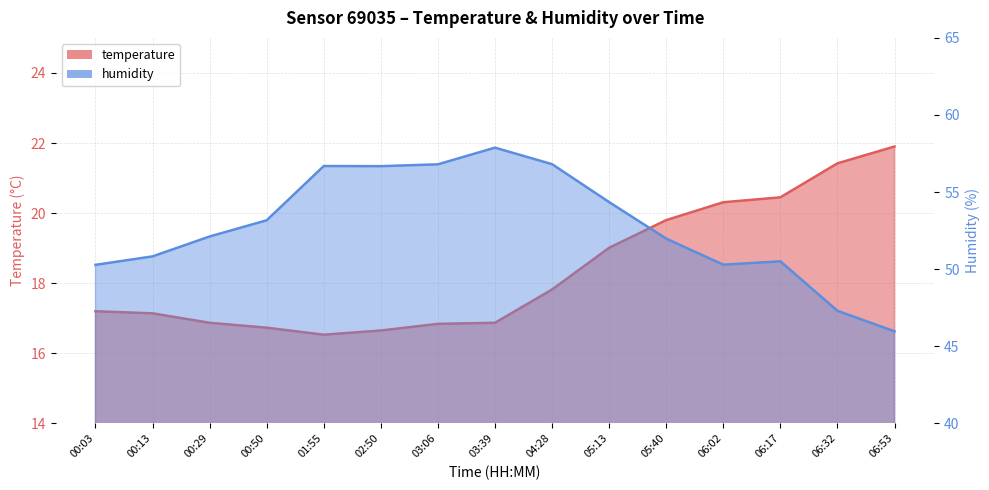

What are all the series names shown in the legend?

temperature, humidity